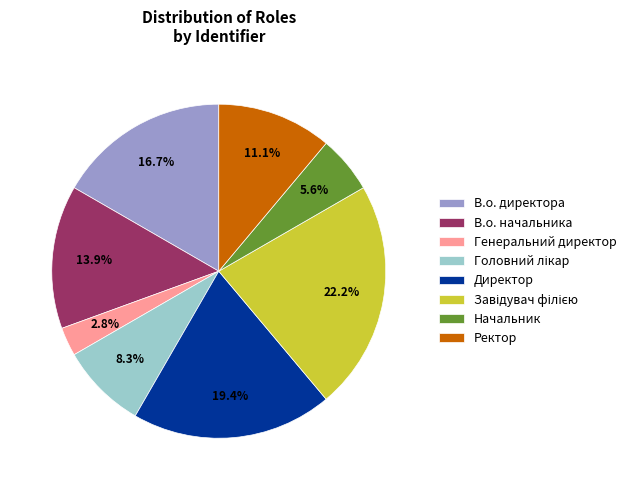

Is there a majority slice in this chart?

No